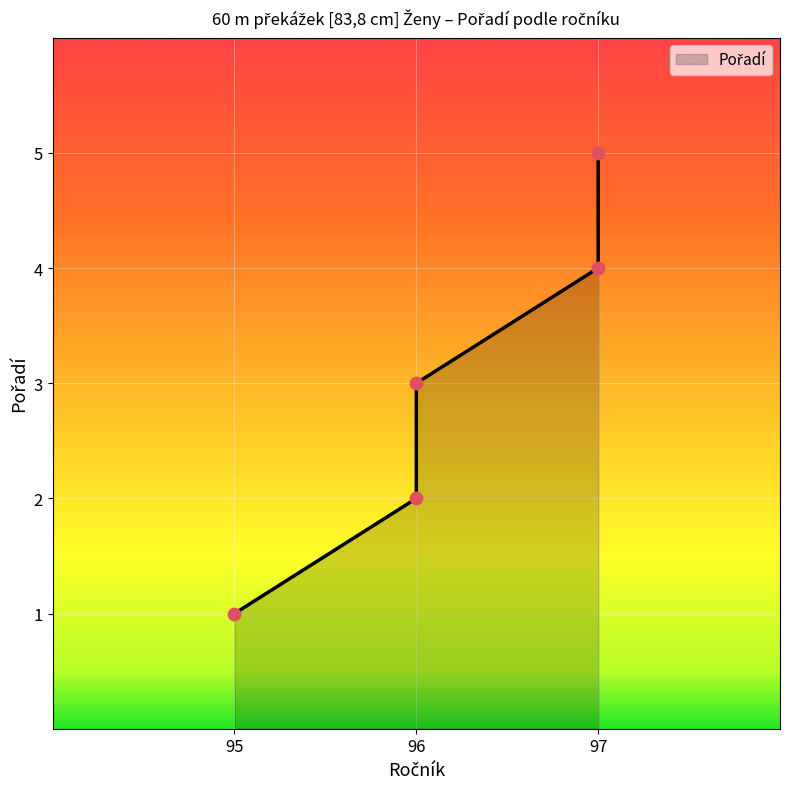

What is the change in value from 96 to 97?

+3